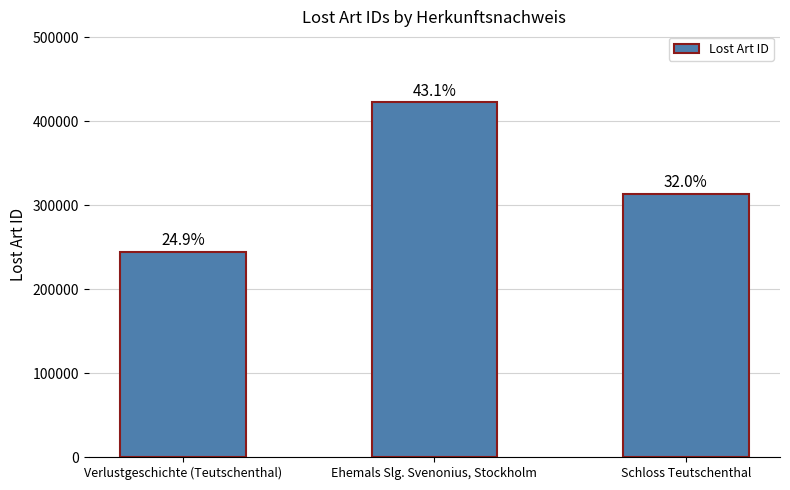

Does the chart contain any negative values?

No